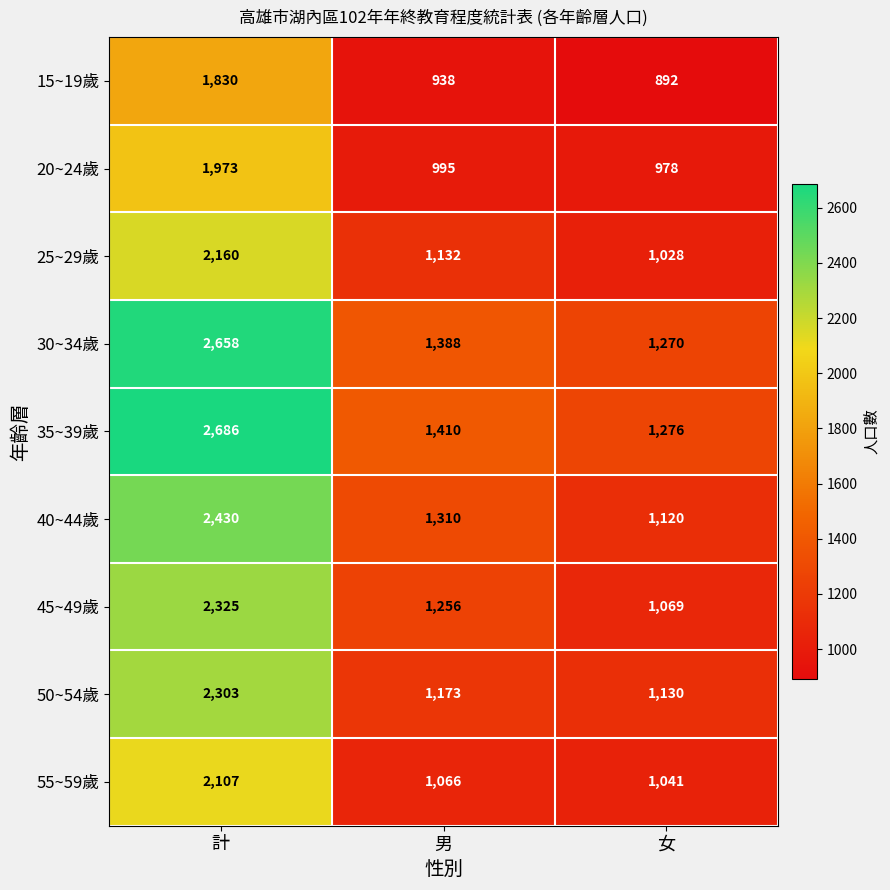

Rank the categories by 20~24歲 value from lowest to highest.

女, 男, 計